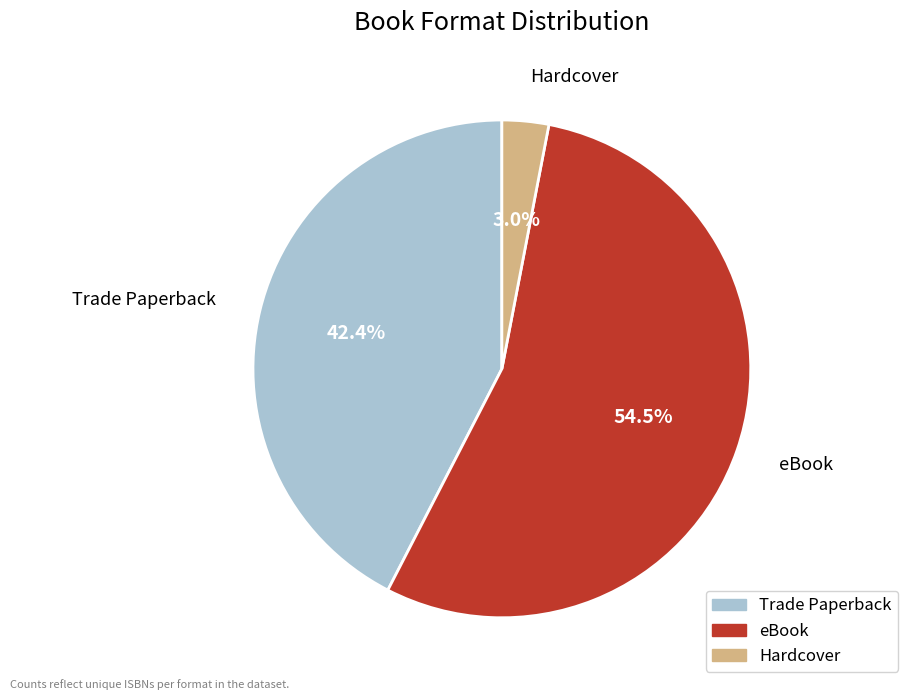

Is it true that eBook is 63% of the pie?

False